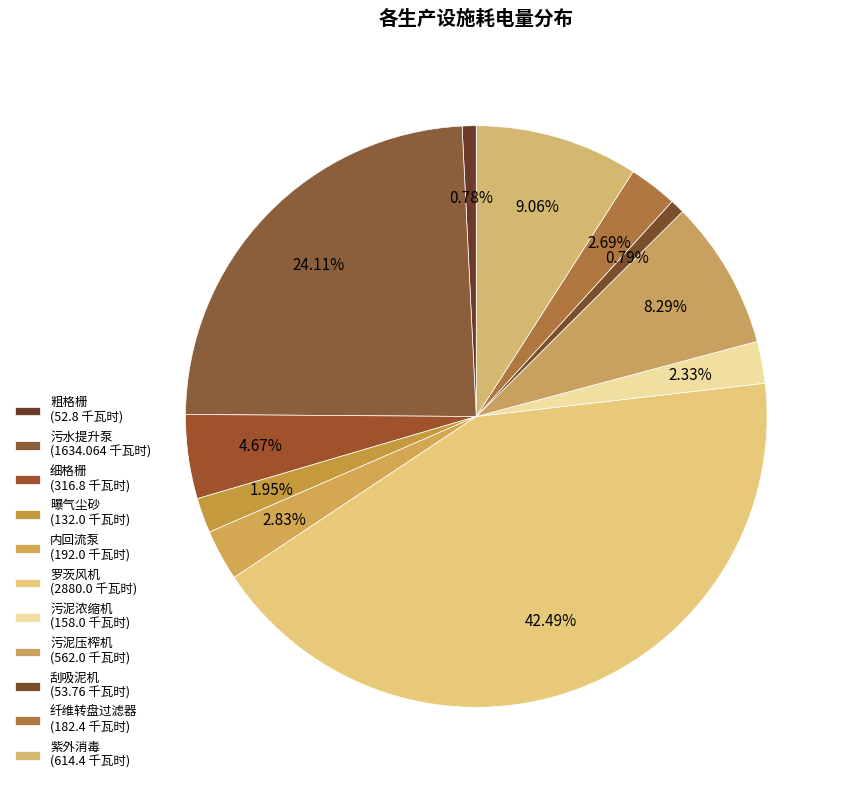

What is the largest slice in the pie chart?

罗茨风机